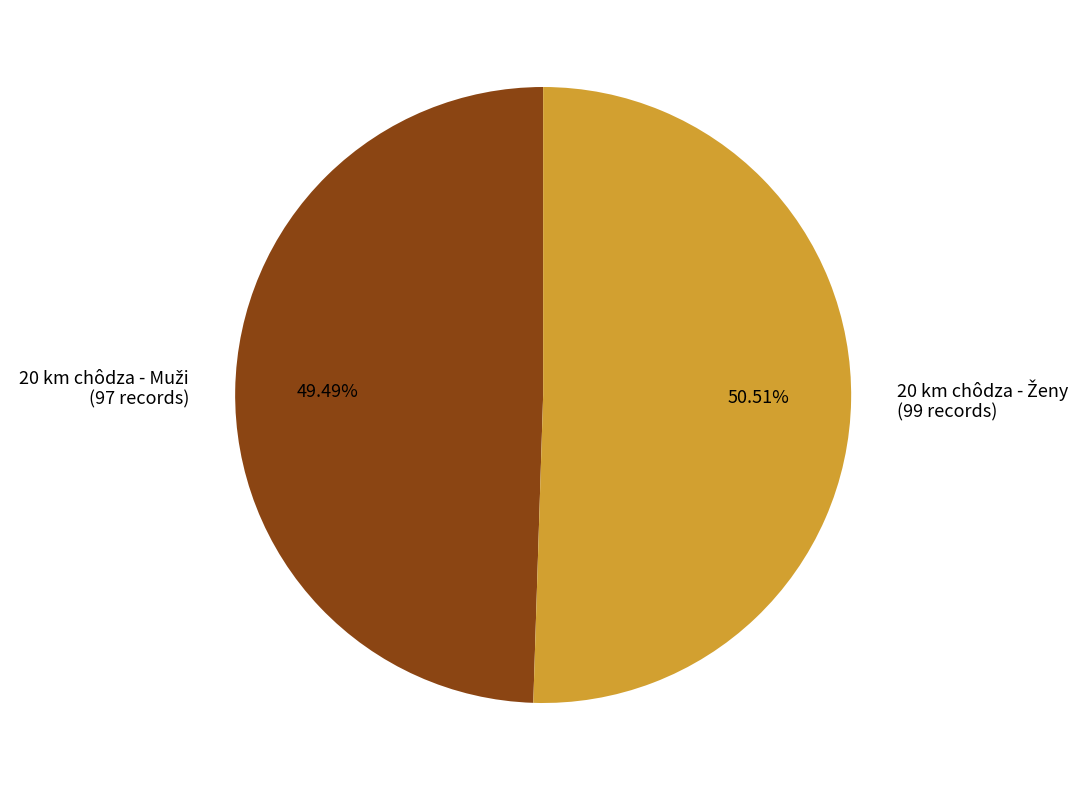

Is there any slice that represents more than half of the pie?

Yes